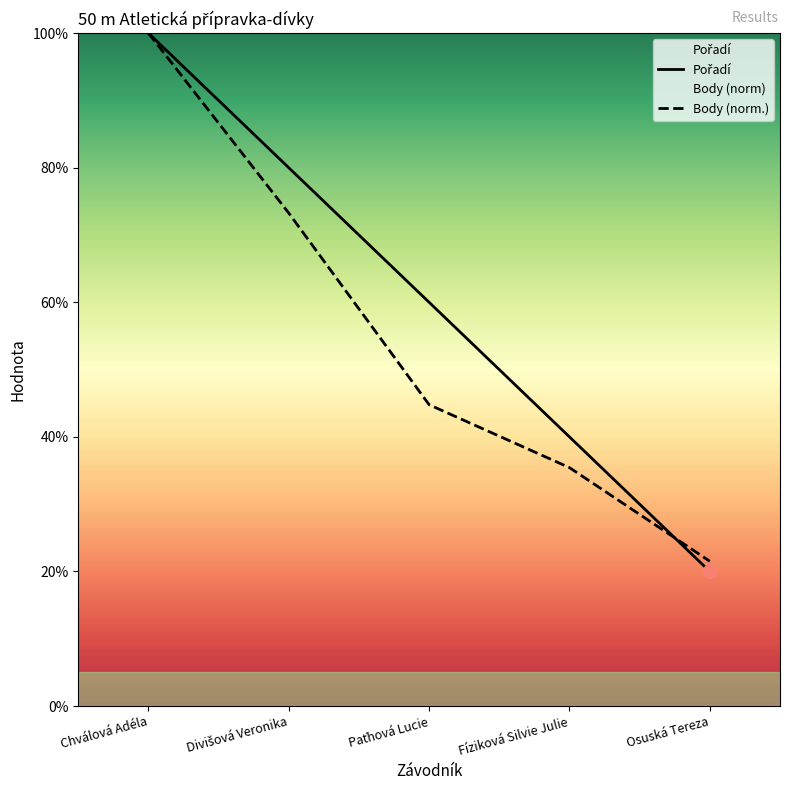

True or false: Body (norm.) has a value of 153.2 at Chválová Adéla.

False